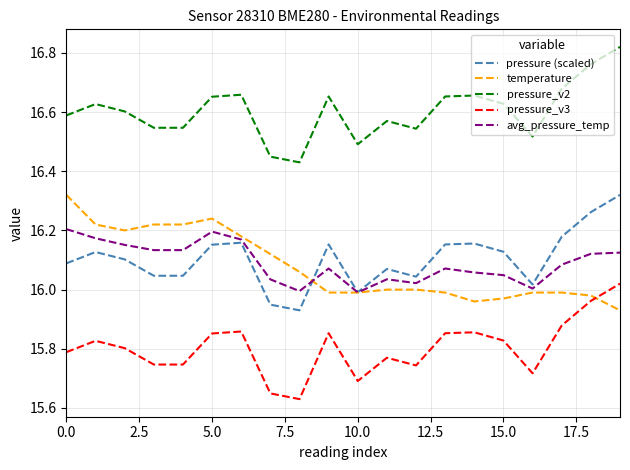

True or false: pressure_v2 and avg_pressure_temp cross at least once.

False